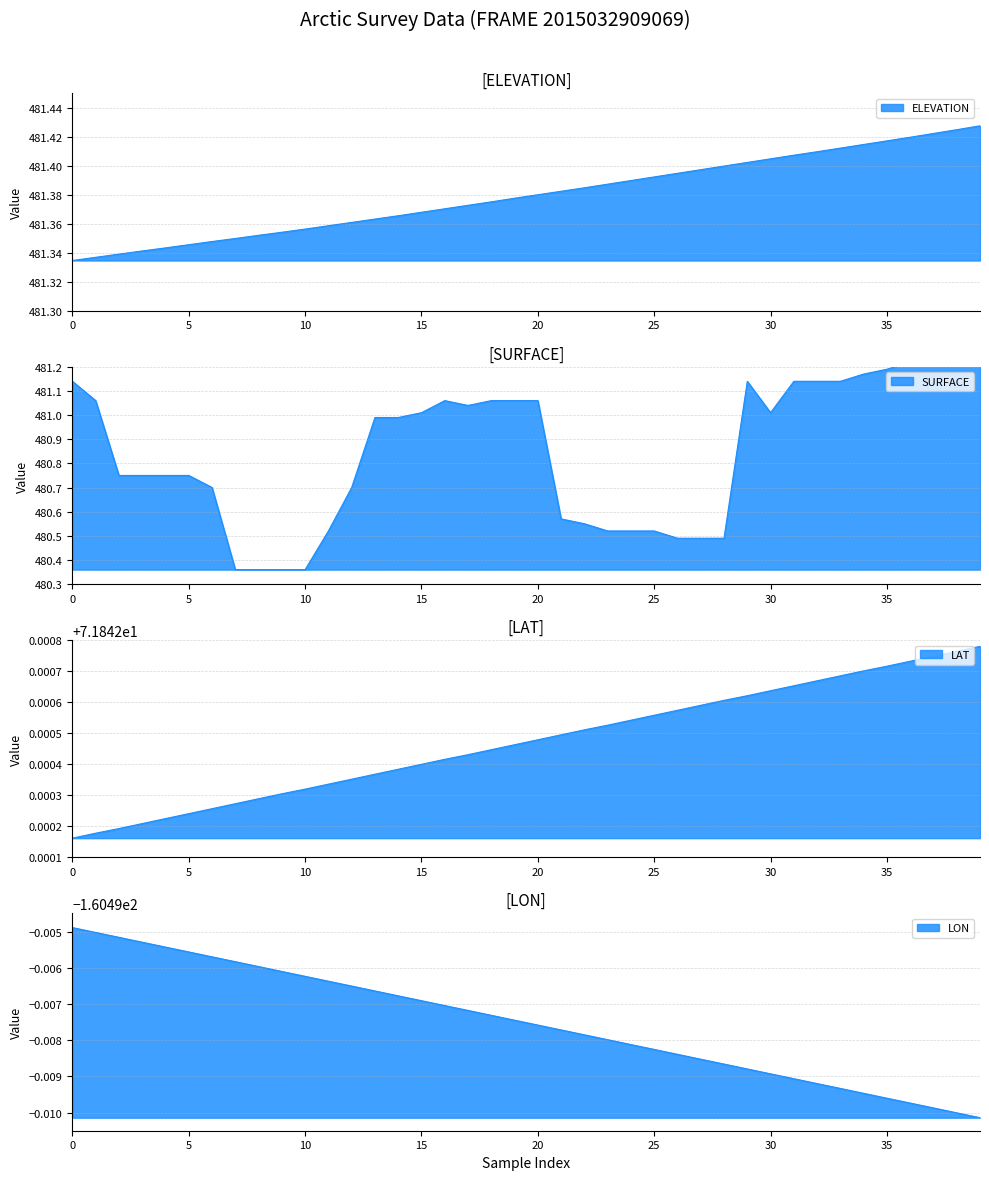

At how many categories does at least one series exceed 48?

40